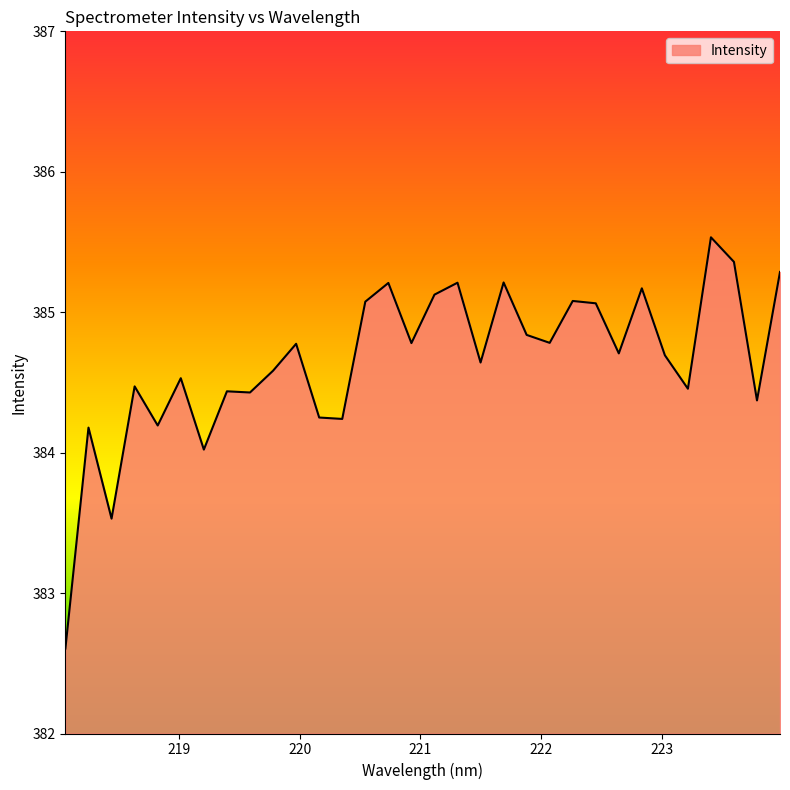

What is the minimum value shown in the chart?

382.6